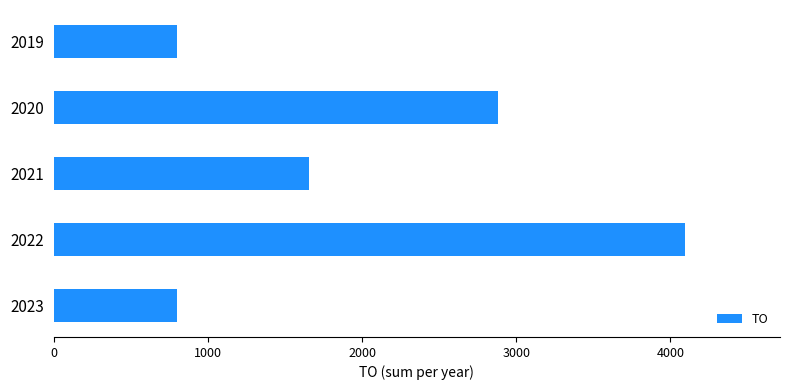

What is the change in value from 2022 to 2020?

-1213